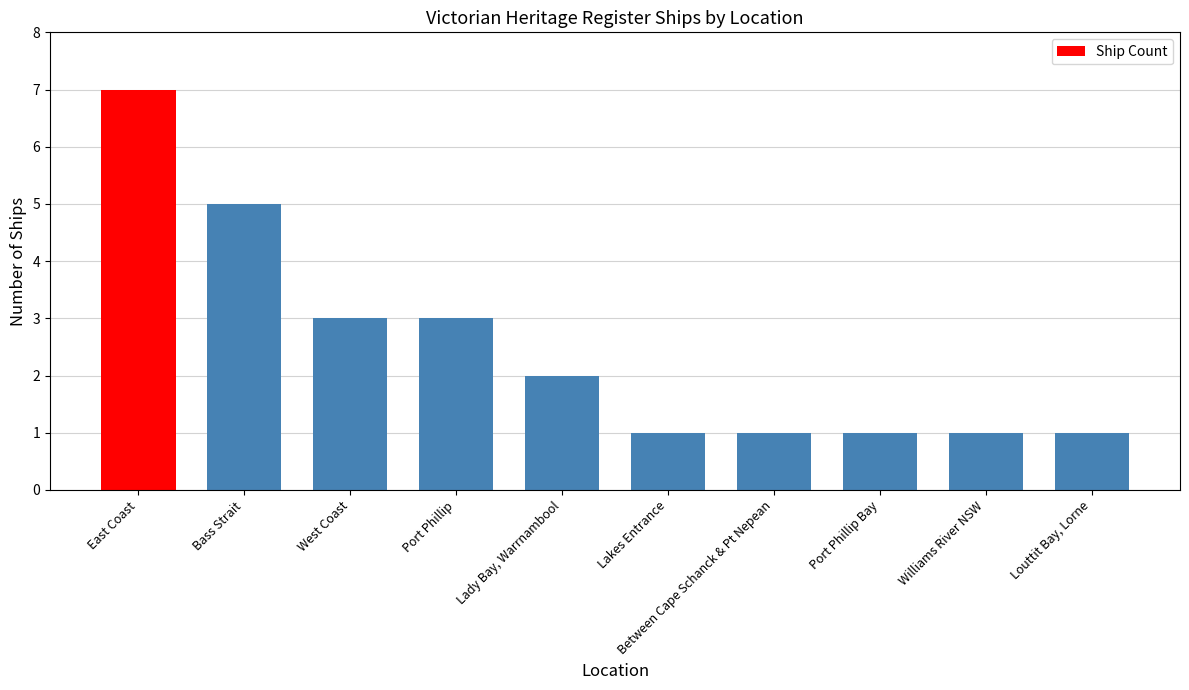

The chart shows a value of 1 at Lakes Entrance. True or false?

True